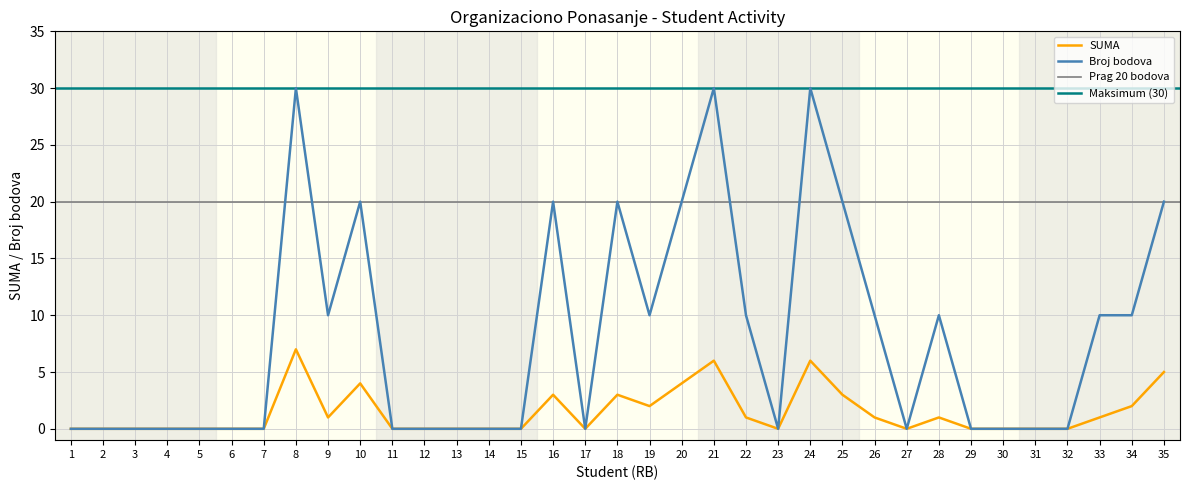

Is it true that SUMA equals 0 at 17?

True